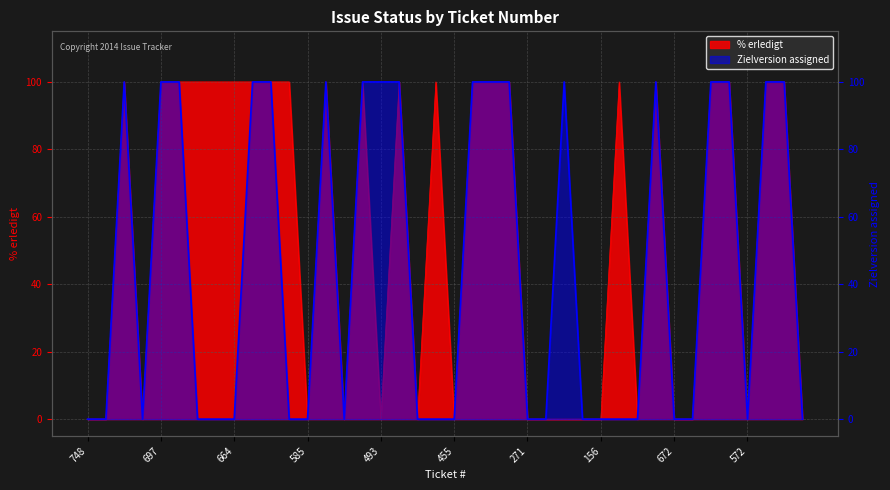

Read the % erledigt value at 587.

100